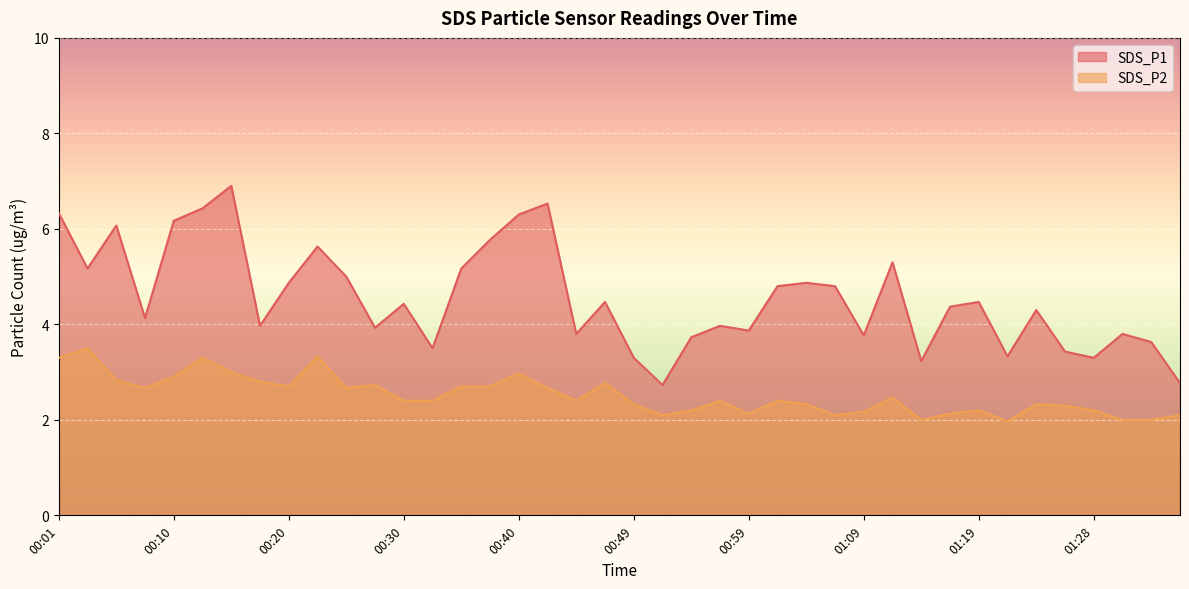

At how many categories does at least one series exceed 6?

7